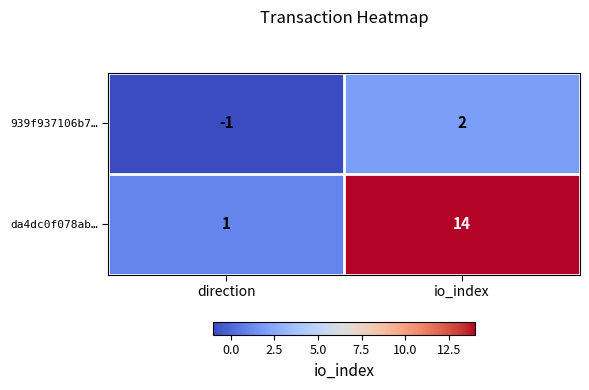

What is the minimum value shown in the chart?

-1